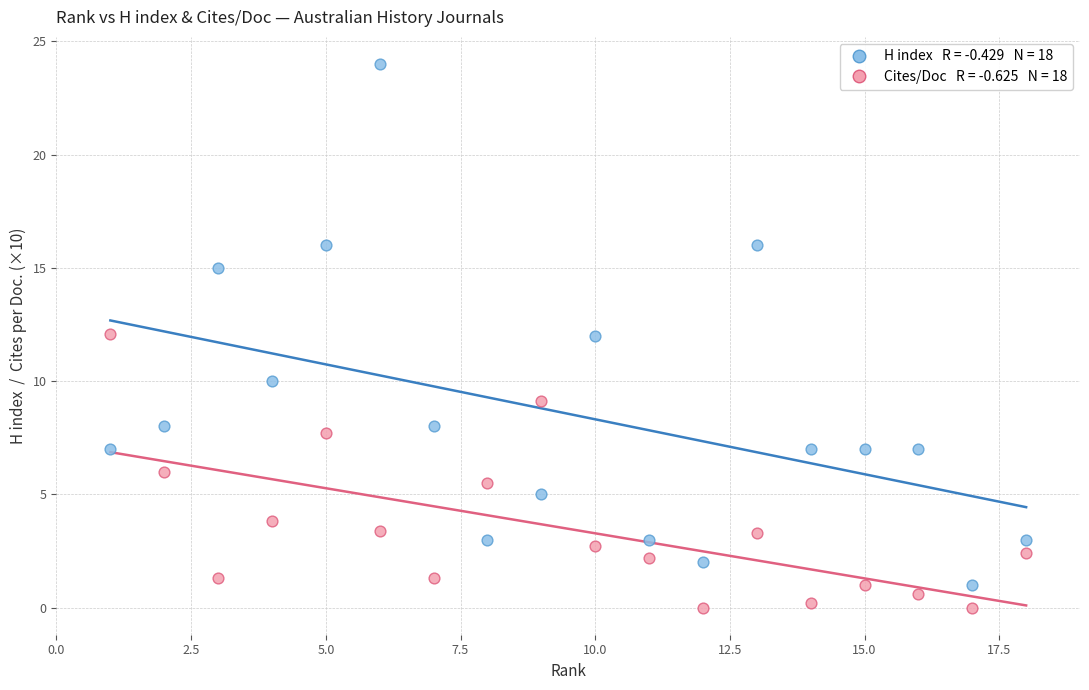

Across all data points, what is the range of X values (max minus min)?

17.0